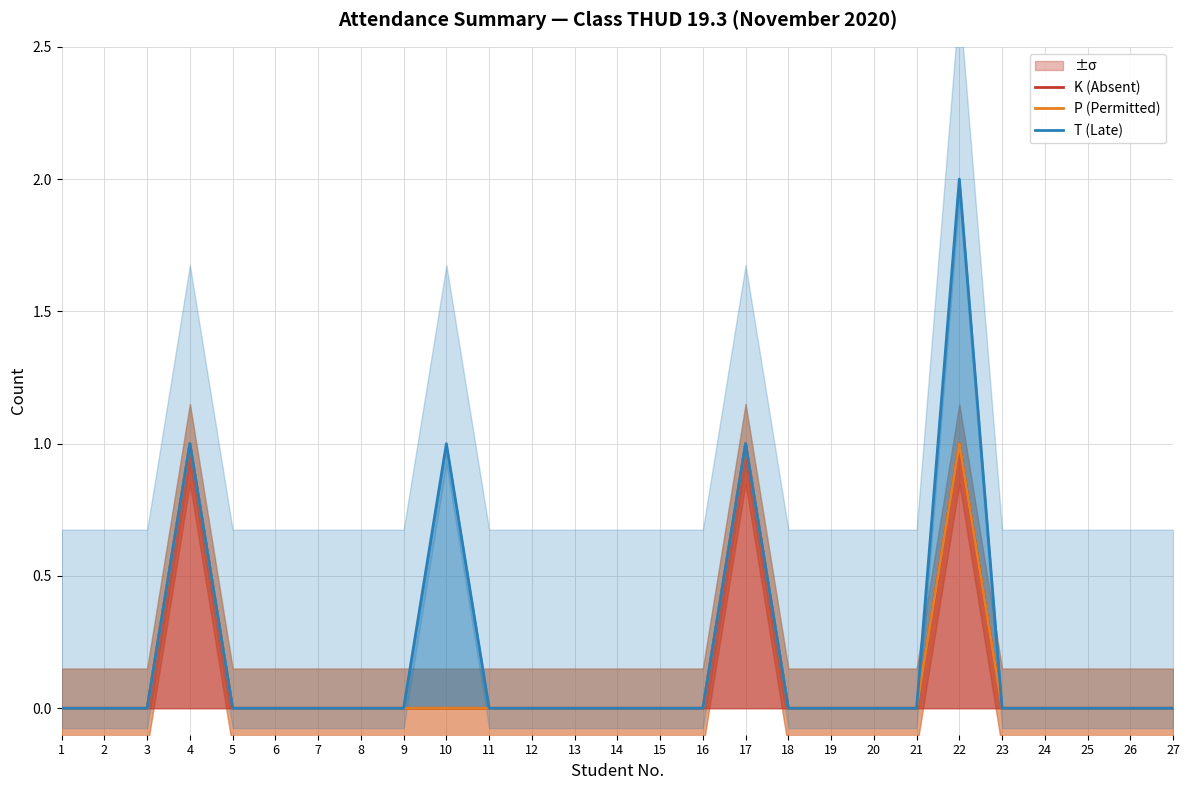

What is the sum of all K (Absent) values?

3